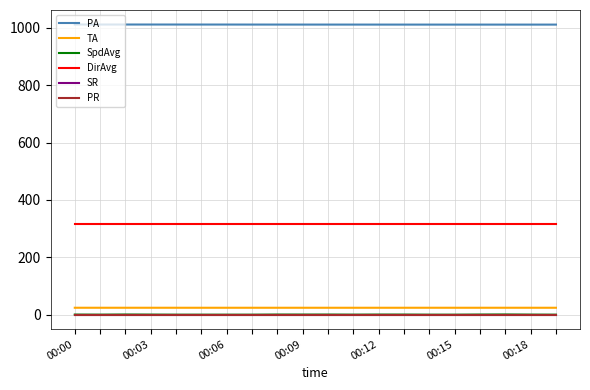

Reading left to right, list all the values displayed in this chart.

PA: 1011.4	1011.4	1011.3	1011.3	1011.3	1011.3	1011.2	1011.2	1011.2	1011.1	1011.1	1011.1	1011.1	1011.1	1011.1	1011.1	1011.1	1011.1	1011.0	1011.1
TA: 24.2	24.1	24.1	24.1	24.1	24.1	24.1	24.1	24.1	24.1	24.1	24.1	24.1	24.1	24.1	24.1	24.1	24.1	24.1	24.1
SpdAvg: 0.3	0.1	0.5	0.3	0.0	0.0	0.0	0.0	0.4	0.4	0.4	0.1	0.4	0.3	0.0	0.0	0.4	0.7	0.2	0.0
DirAvg: 317.0	317.0	317.0	317.0	317.0	317.0	317.0	317.0	317.0	317.0	317.0	317.0	317.0	317.0	317.0	317.0	317.0	317.0	317.0	317.0
SR: 0.0	0.0	0.0	0.0	0.0	0.0	0.0	0.0	0.0	0.0	0.0	0.0	0.0	0.0	0.0	0.0	0.0	0.0	0.0	0.0
PR: 0.0	0.0	0.0	0.0	0.0	0.0	0.0	0.0	0.0	0.0	0.0	0.0	0.0	0.0	0.0	0.0	0.0	0.0	0.0	0.0